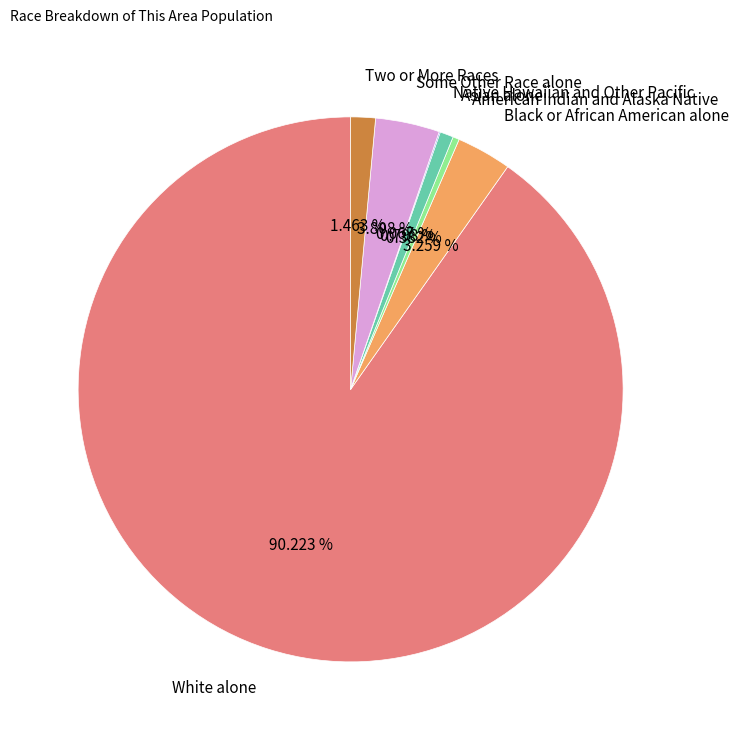

Which category has the biggest portion of the pie?

White alone